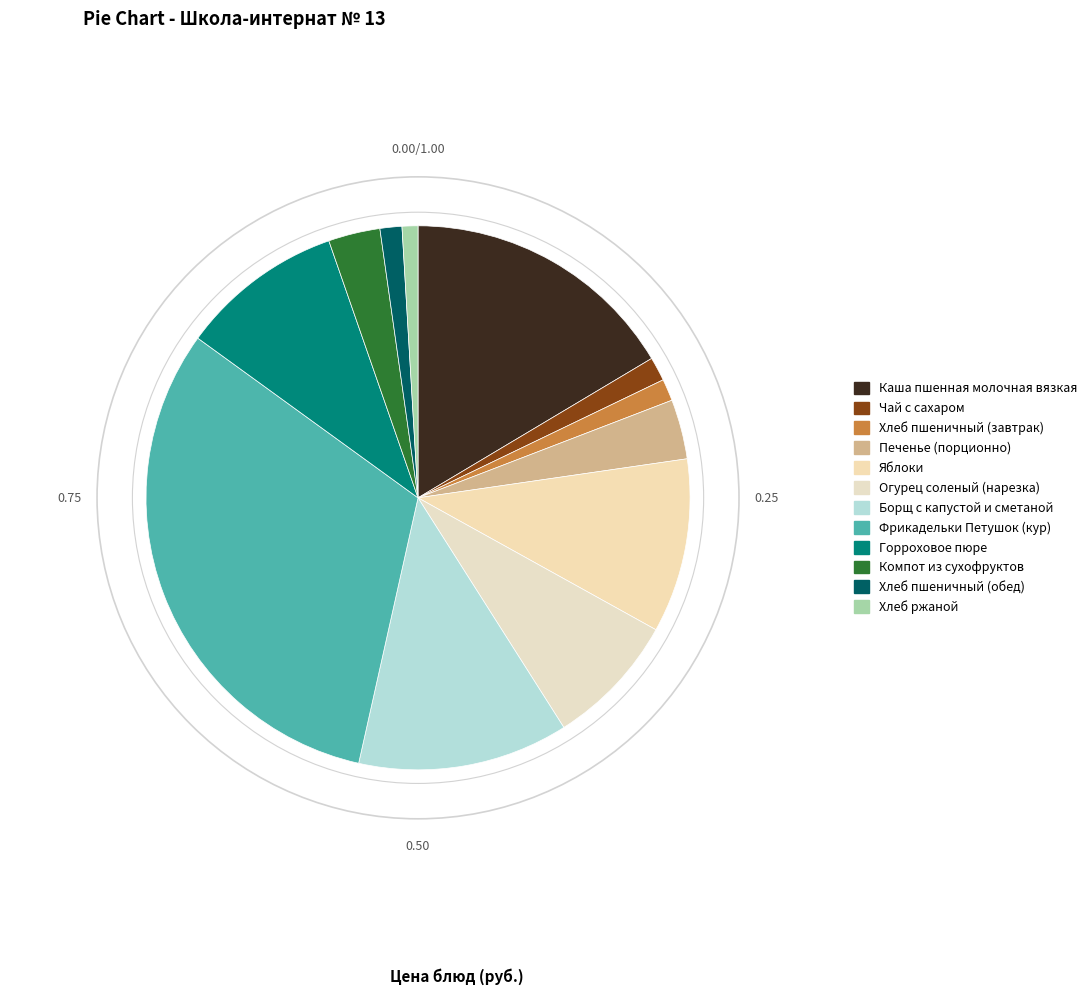

Count the number of slices in the pie.

12